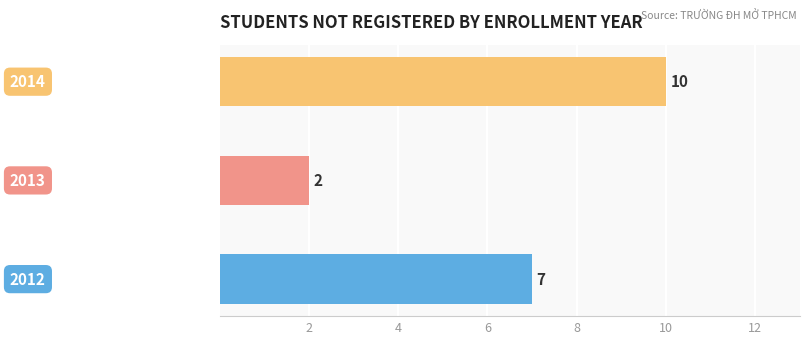

What is the sum of all values?

19